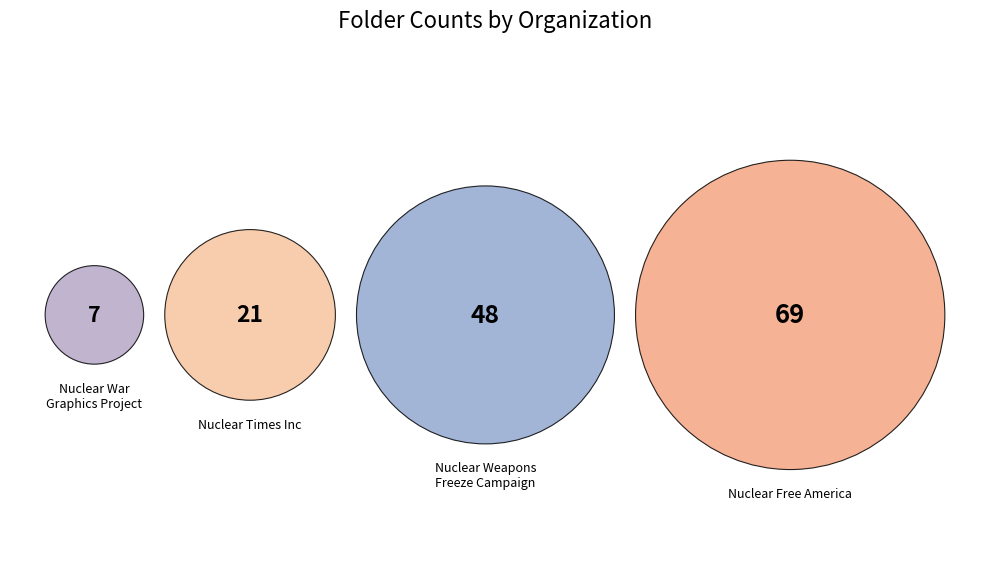

Which slice is the largest?

Nuclear Free America